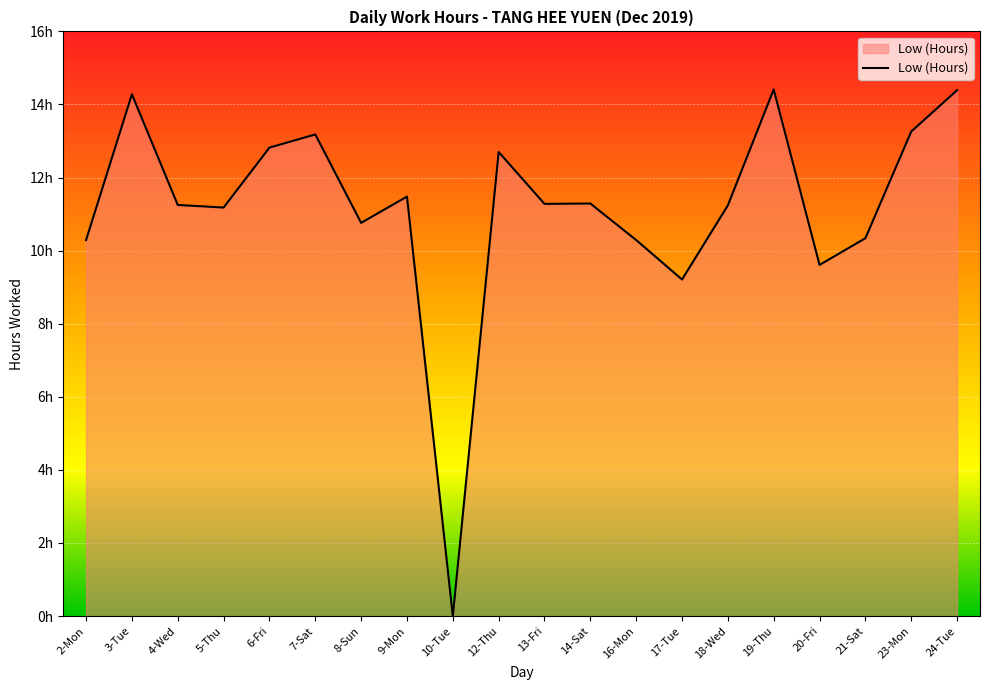

What is the change in value from 3-Tue to 10-Tue?

-14.3